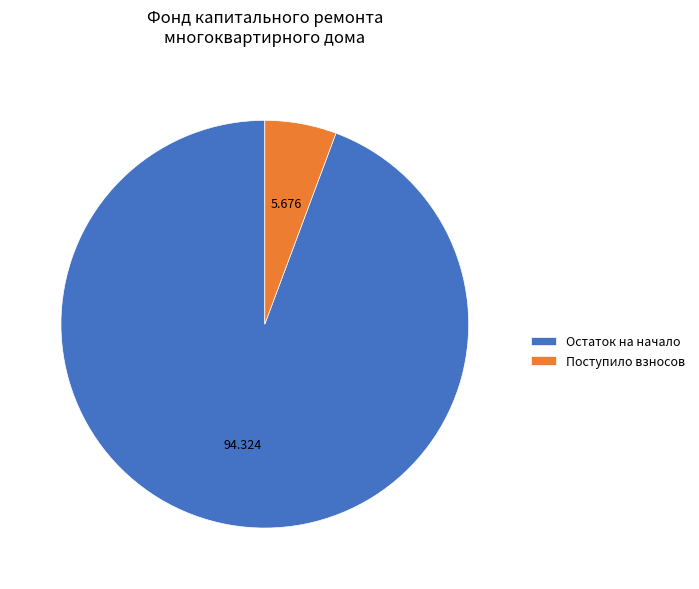

Which category has the biggest portion of the pie?

Остаток на начало